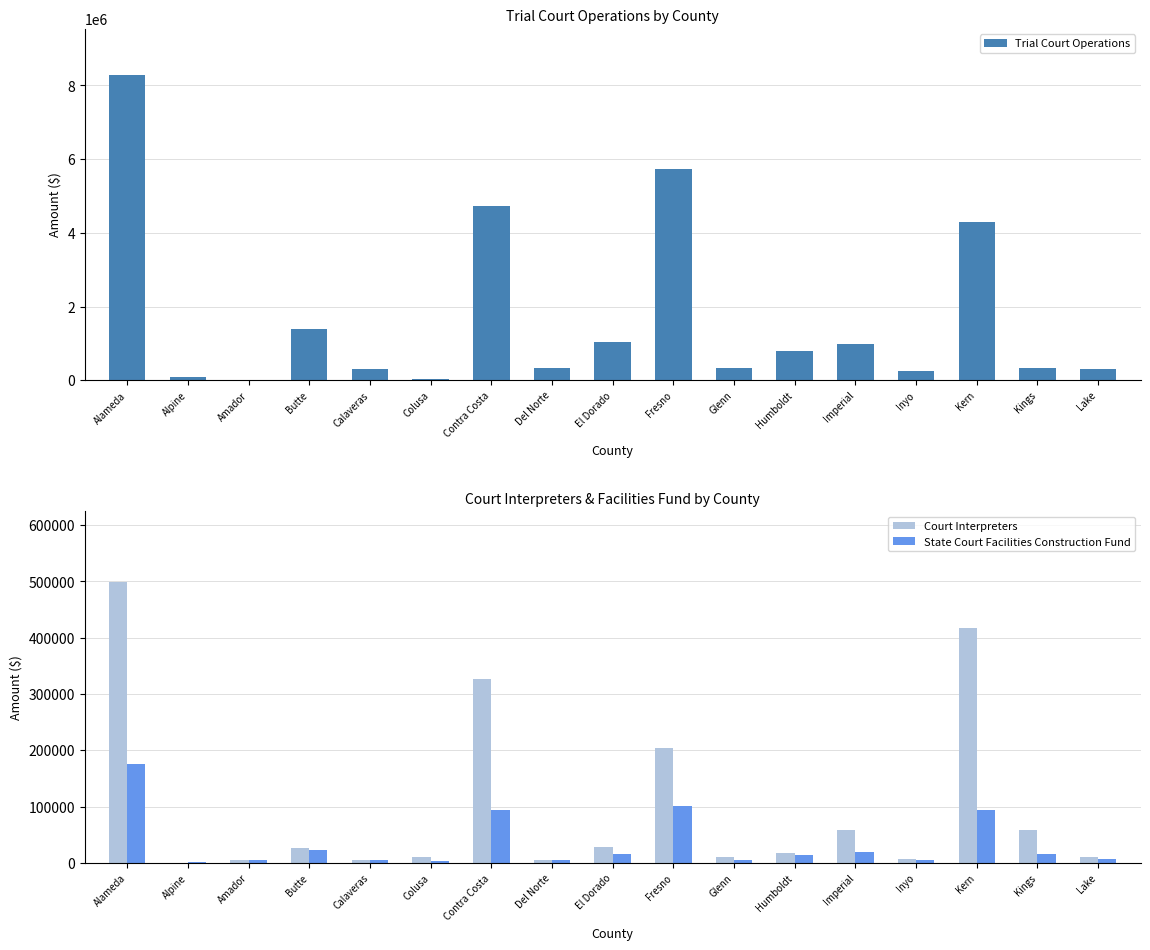

What is the sum of all Trial Court Operations values?

29252439.9